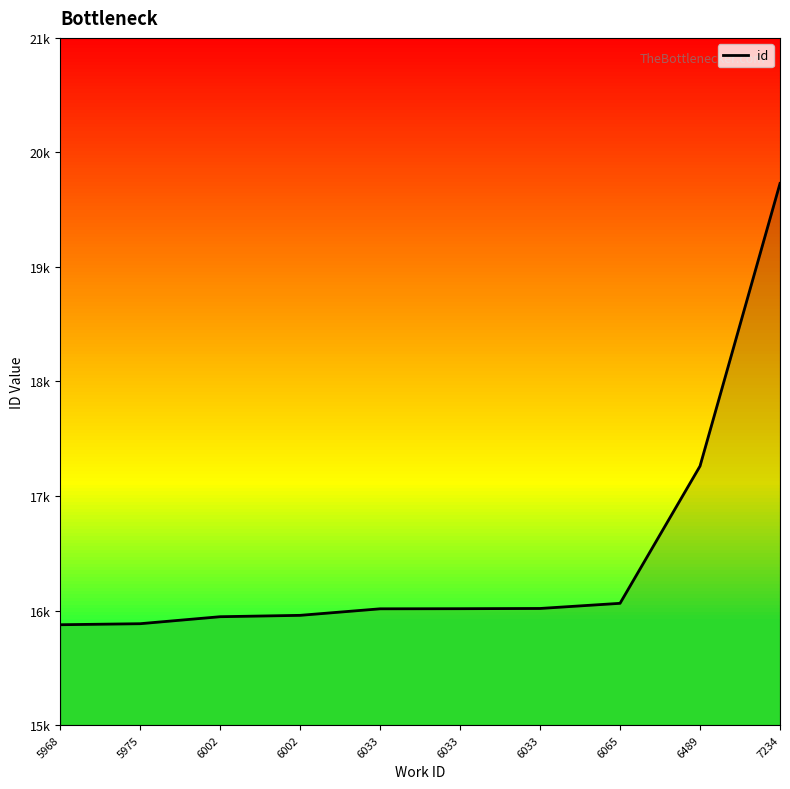

Rank the categories by value from lowest to highest.

5968, 5975, 6002, 6002, 6033, 6033, 6033, 6065, 6489, 7234